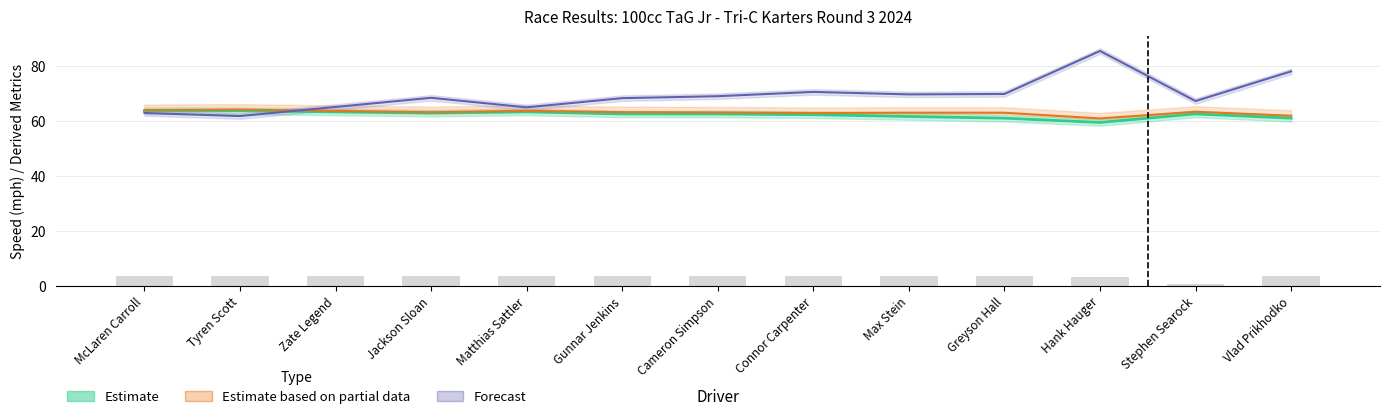

Is it true that Best Lap time equals 77.9 at Vlad Prikhodko?

True